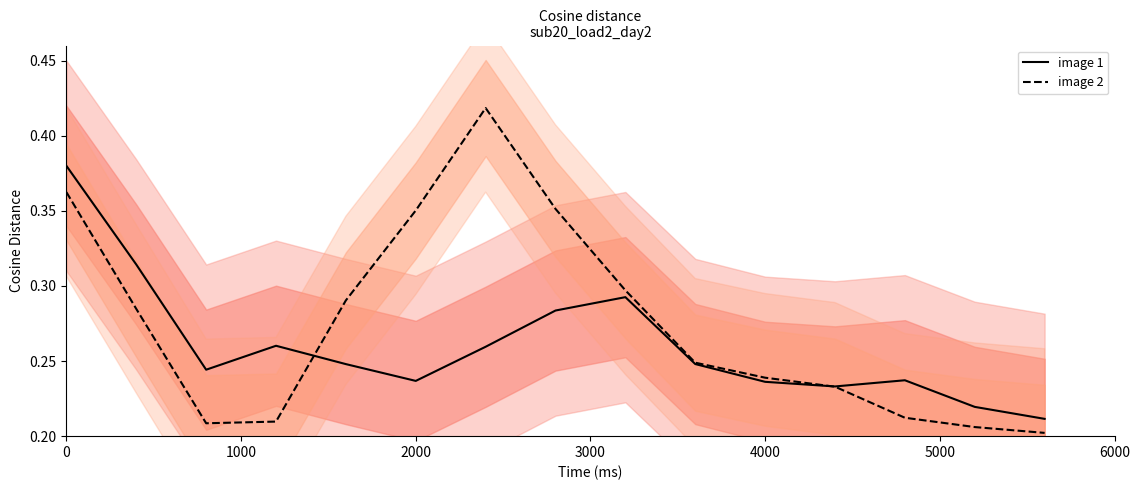

In image 1, how many points are higher than both neighbors (excluding endpoints)?

3